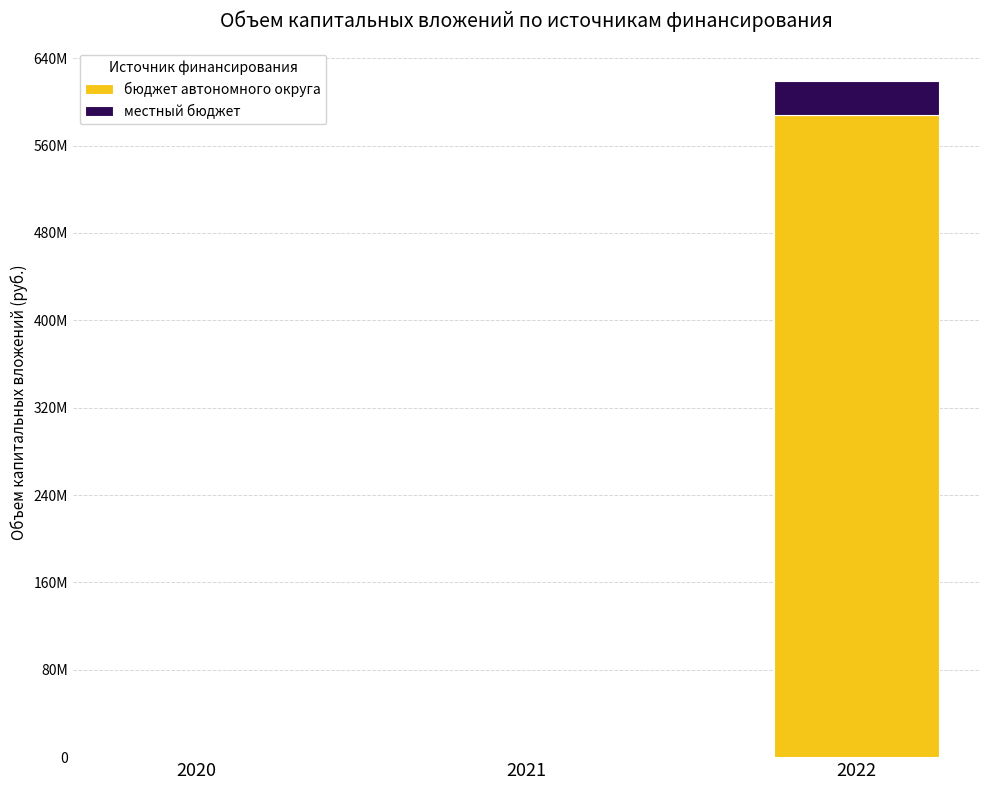

What are all the series names shown in the legend?

бюджет автономного округа, местный бюджет